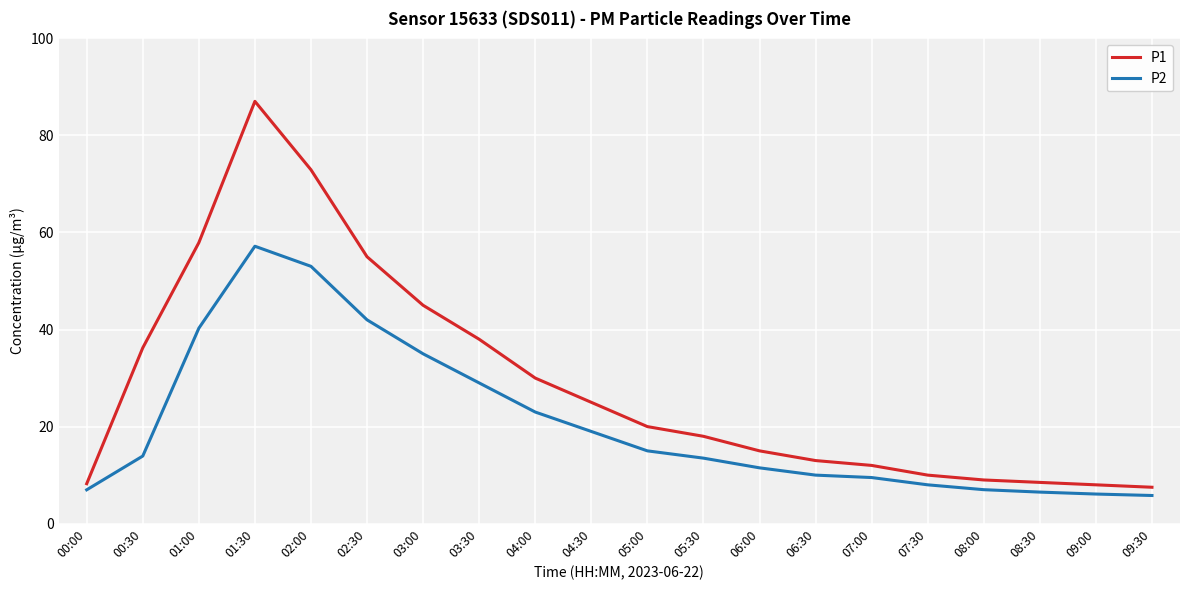

True or false: P1 and P2 cross at least once.

False